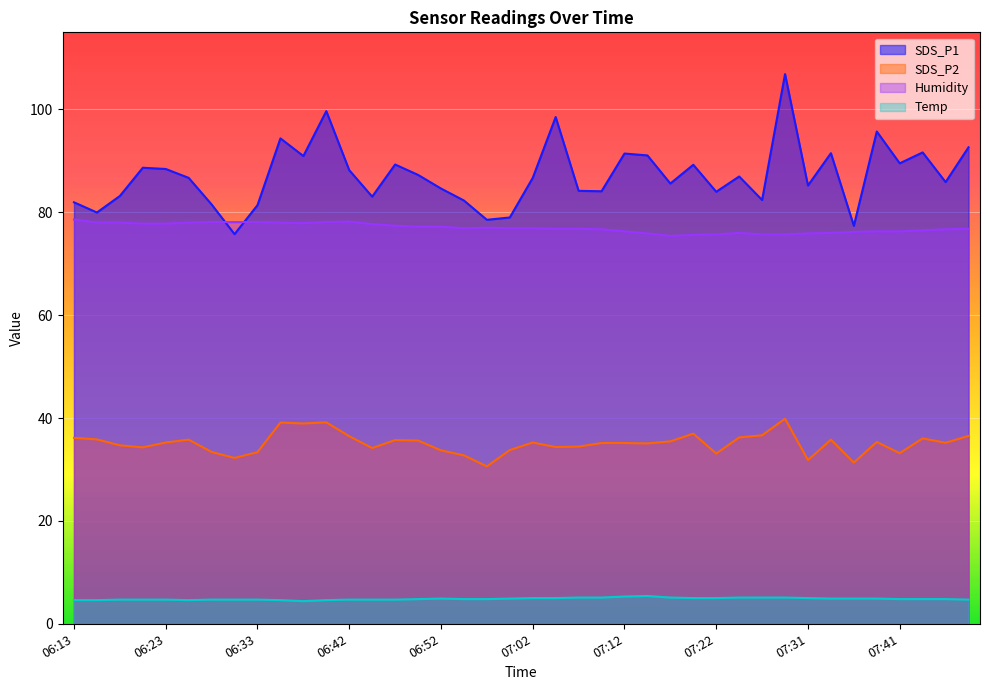

How many lines are shown in the chart?

4